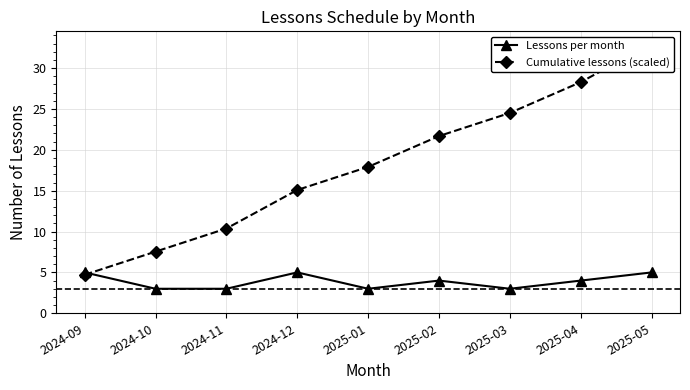

The Cumulative lessons (scaled) series shows 33.0 at 2025-05. True or false?

True